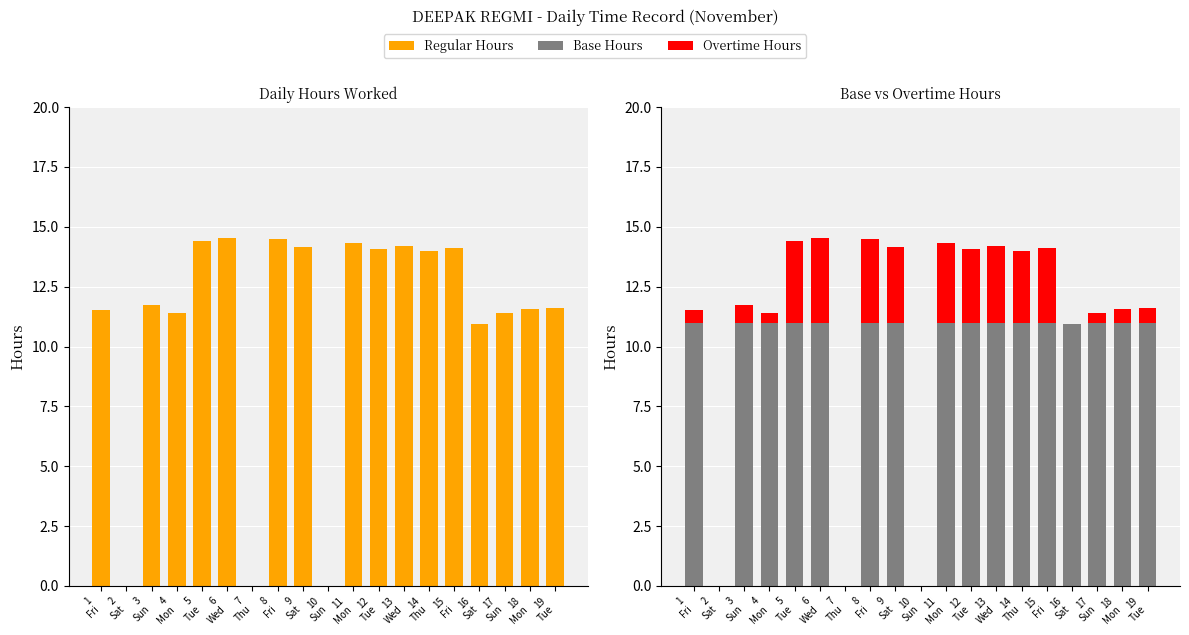

How many distinct data groups are displayed?

3